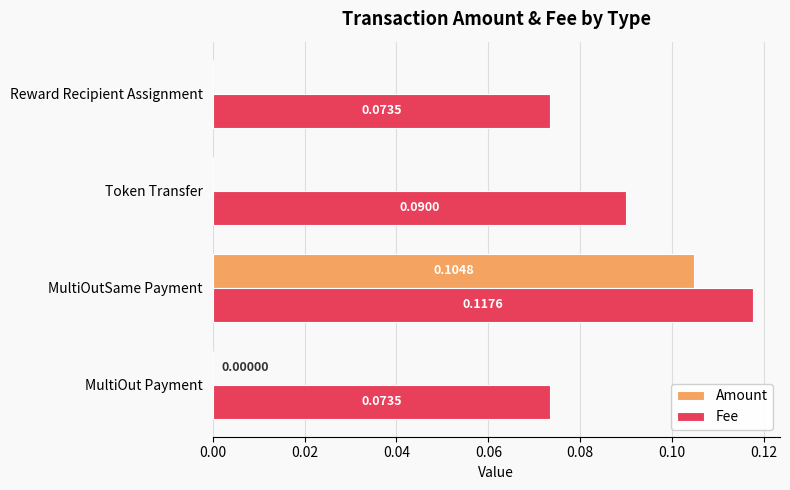

What are all the series names shown in the legend?

Amount, Fee